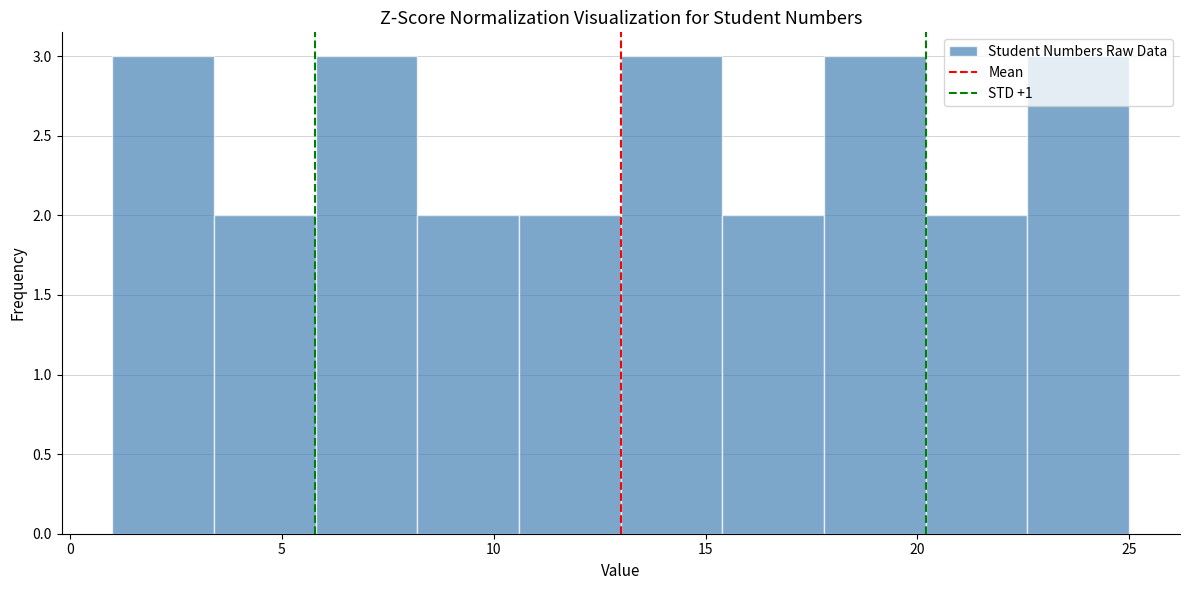

Reading left to right, list every bar in this chart as the range it spans on the x-axis followed by its height. Neither the bar edges nor the heights are printed on the chart, so give them approximately, as read against the axes.

1.0 to 3.4: 3
3.4 to 5.8: 2
5.8 to 8.2: 3
8.2 to 10.6: 2
10.6 to 13.0: 2
13.0 to 15.4: 3
15.4 to 17.8: 2
17.8 to 20.2: 3
20.2 to 22.6: 2
22.6 to 25.0: 3